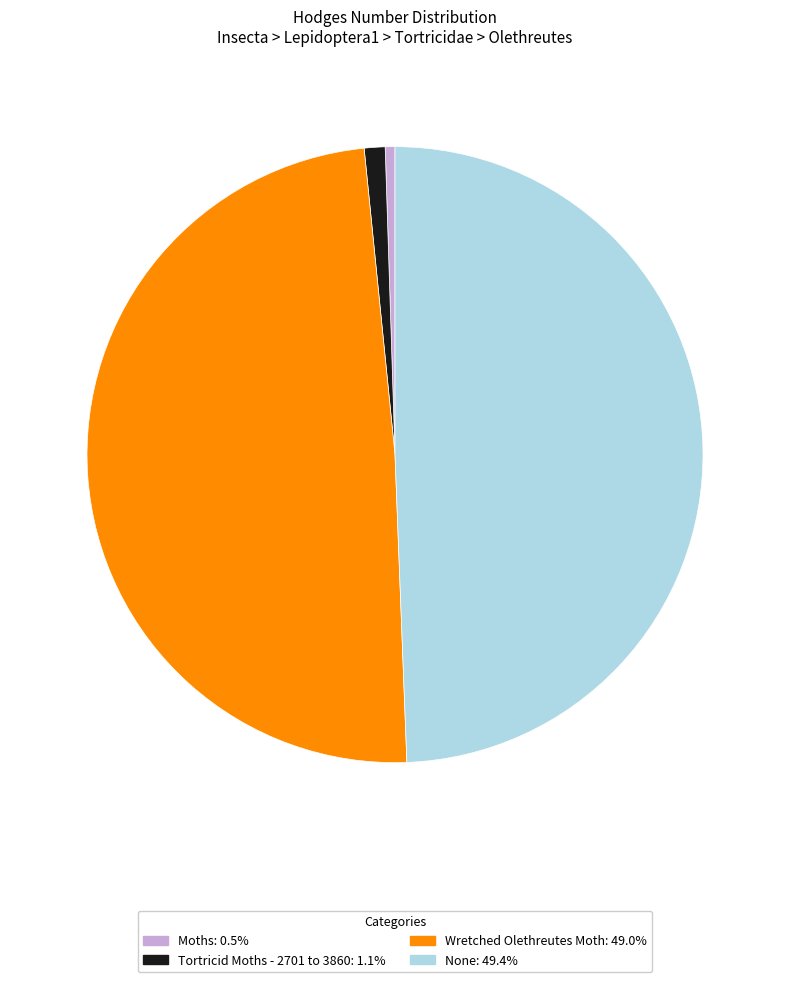

Approximately how many times larger is the value at Moths compared to Tortricid Moths - 2701 to 3860?

0.5